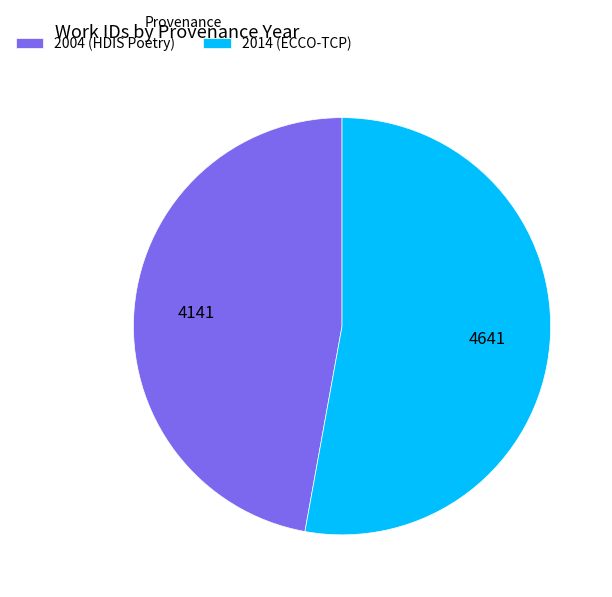

What is the largest slice in the pie chart?

2014 (ECCO-TCP)